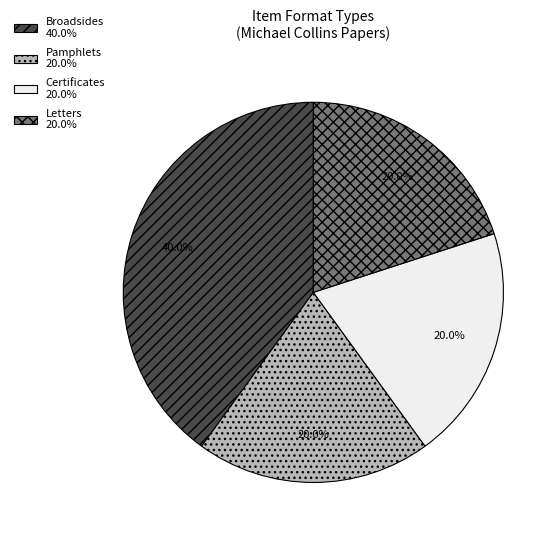

Does any single category account for the majority?

No